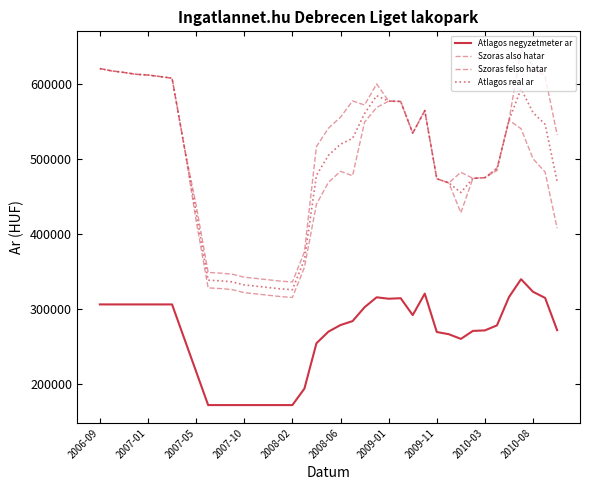

Does the chart have visible grid lines?

No